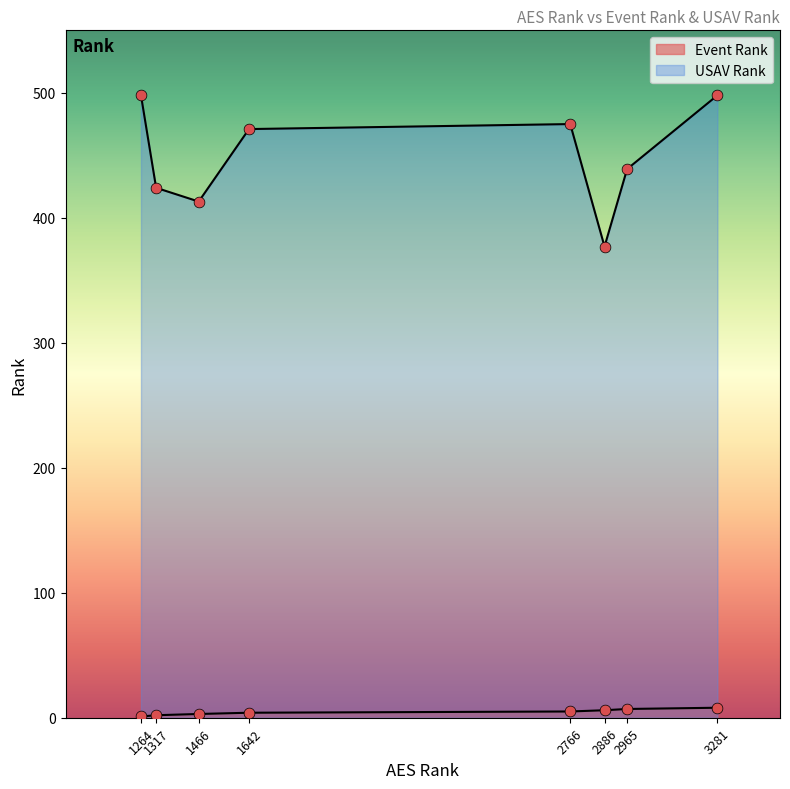

What is the total value across all series at 1317?

426